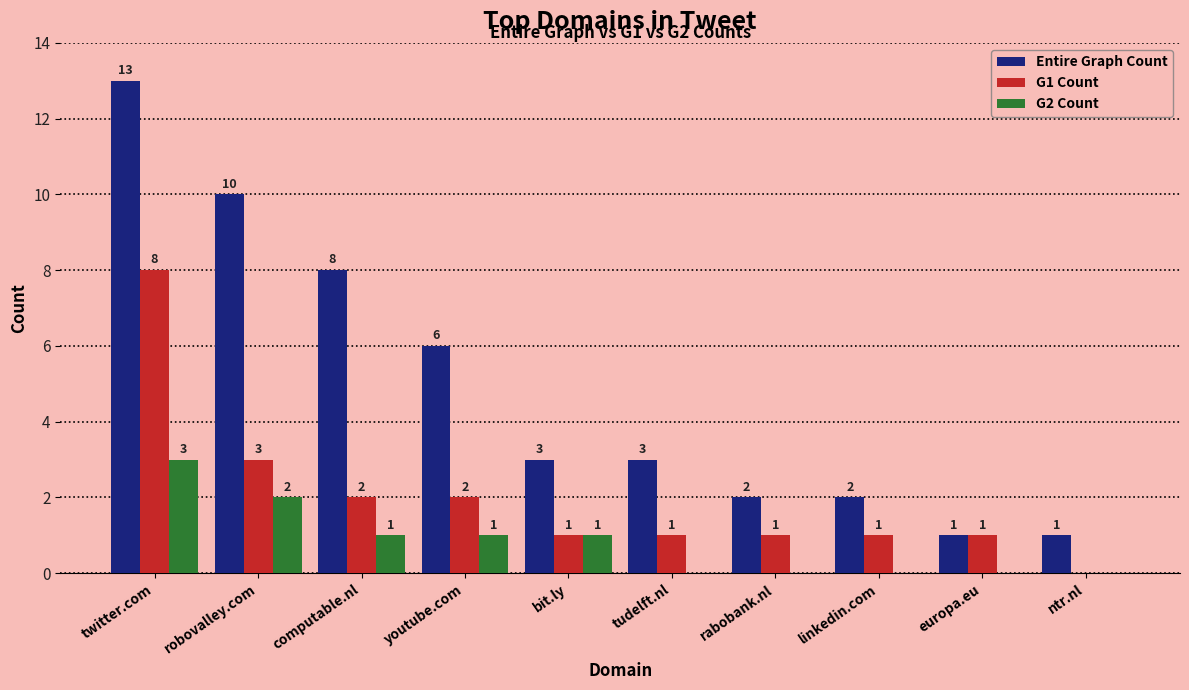

Which label corresponds to the largest value in the chart?

twitter.com